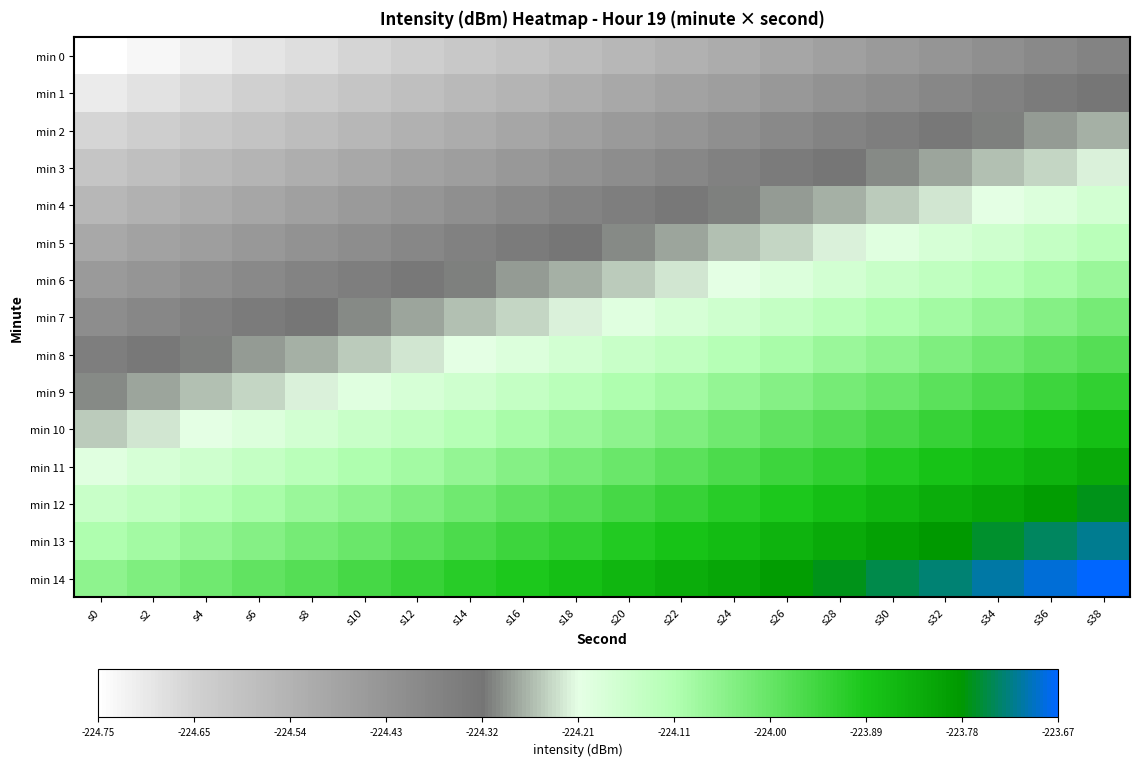

Which has a higher value, s34 or s18?

s34